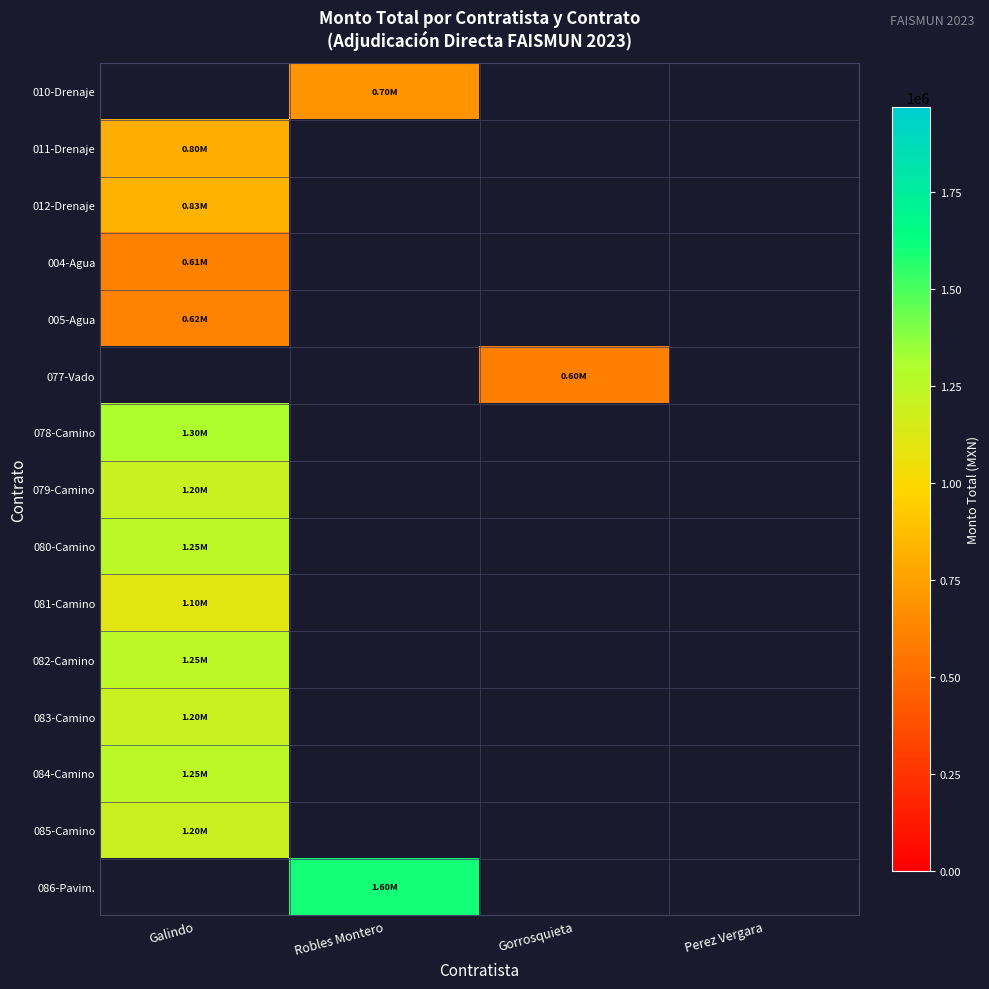

Reading left to right, transcribe all the data shown in this chart.

010-Drenaje: Galindo=0.0	Robles Montero=696407.0	Gorrosquieta=0.0	Perez Vergara=0.0
011-Drenaje: Galindo=800000.0	Robles Montero=0.0	Gorrosquieta=0.0	Perez Vergara=0.0
012-Drenaje: Galindo=830000.0	Robles Montero=0.0	Gorrosquieta=0.0	Perez Vergara=0.0
004-Agua: Galindo=615000.0	Robles Montero=0.0	Gorrosquieta=0.0	Perez Vergara=0.0
005-Agua: Galindo=620000.0	Robles Montero=0.0	Gorrosquieta=0.0	Perez Vergara=0.0
077-Vado: Galindo=0.0	Robles Montero=0.0	Gorrosquieta=600000.0	Perez Vergara=0.0
078-Camino: Galindo=1300000.0	Robles Montero=0.0	Gorrosquieta=0.0	Perez Vergara=0.0
079-Camino: Galindo=1200000.0	Robles Montero=0.0	Gorrosquieta=0.0	Perez Vergara=0.0
080-Camino: Galindo=1250000.0	Robles Montero=0.0	Gorrosquieta=0.0	Perez Vergara=0.0
081-Camino: Galindo=1100000.0	Robles Montero=0.0	Gorrosquieta=0.0	Perez Vergara=0.0
082-Camino: Galindo=1250000.0	Robles Montero=0.0	Gorrosquieta=0.0	Perez Vergara=0.0
083-Camino: Galindo=1200000.0	Robles Montero=0.0	Gorrosquieta=0.0	Perez Vergara=0.0
084-Camino: Galindo=1250000.0	Robles Montero=0.0	Gorrosquieta=0.0	Perez Vergara=0.0
085-Camino: Galindo=1195716.9	Robles Montero=0.0	Gorrosquieta=0.0	Perez Vergara=0.0
086-Pavim.: Galindo=0.0	Robles Montero=1600000.0	Gorrosquieta=0.0	Perez Vergara=0.0